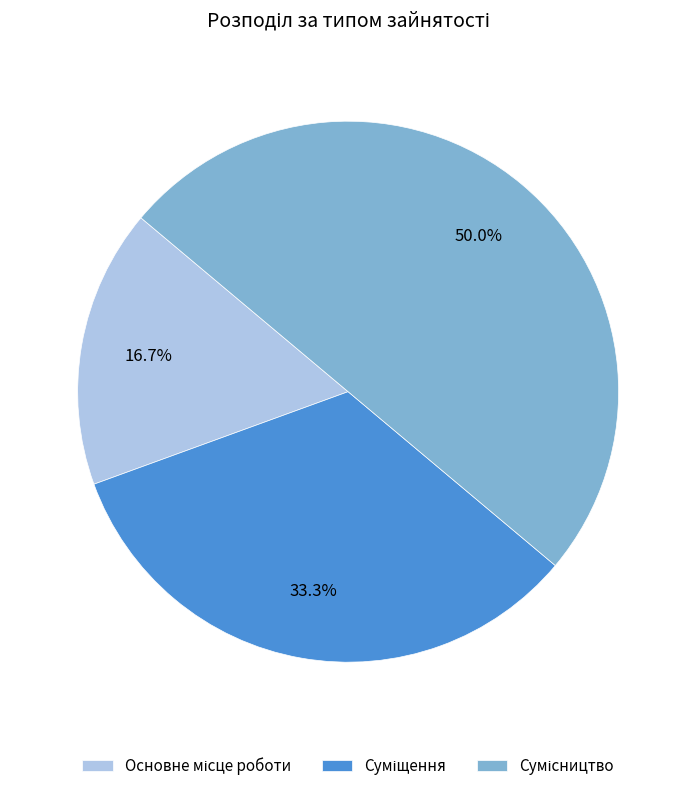

How many segments does this pie chart have?

3